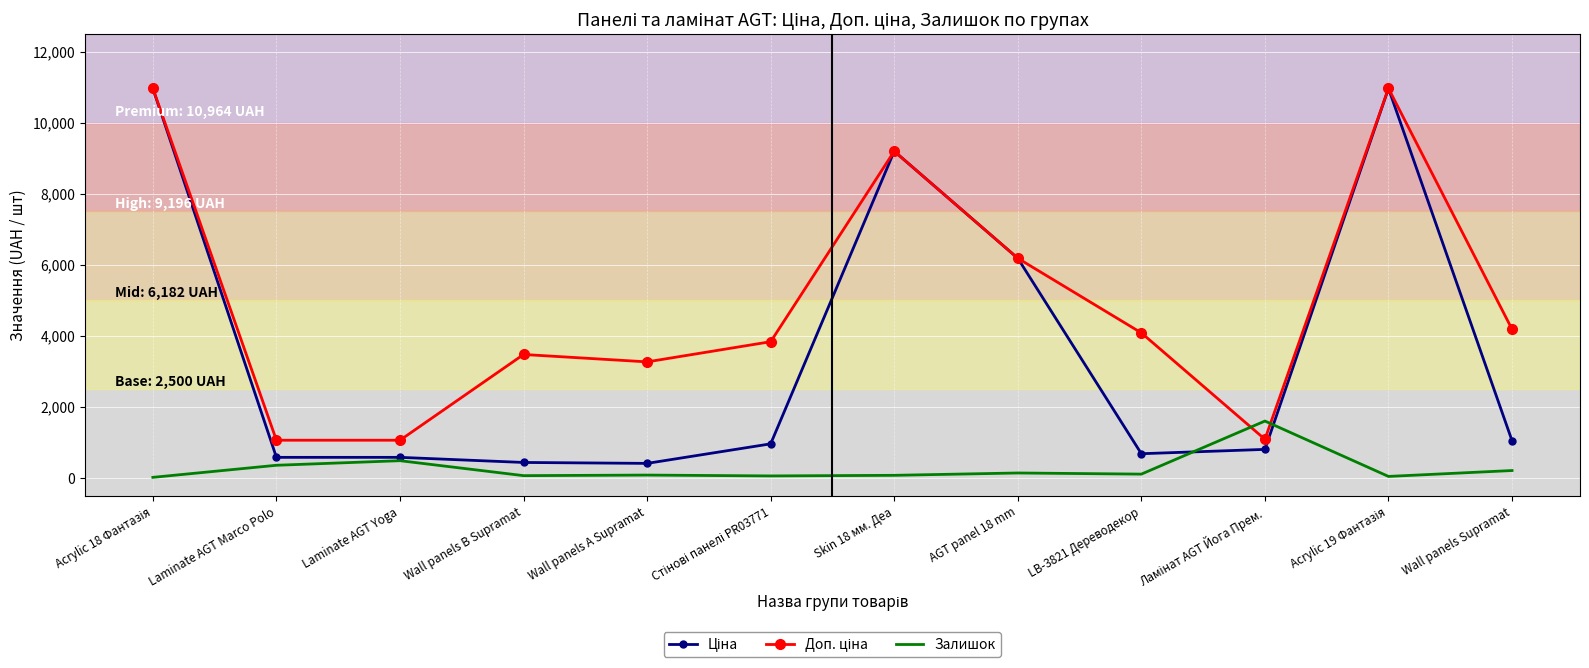

What is the greatest value displayed?

10964.4